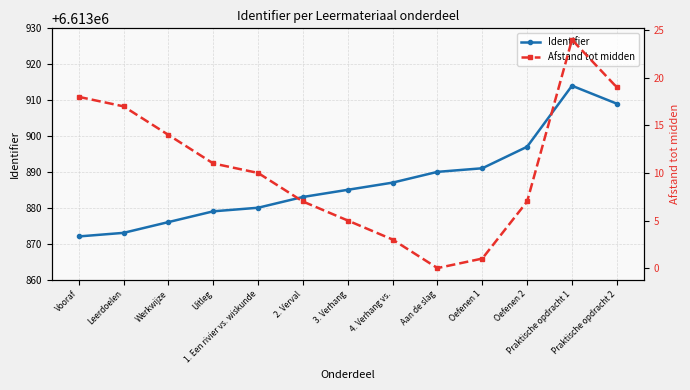

How many positive values does the Afstand tot midden series have?

12